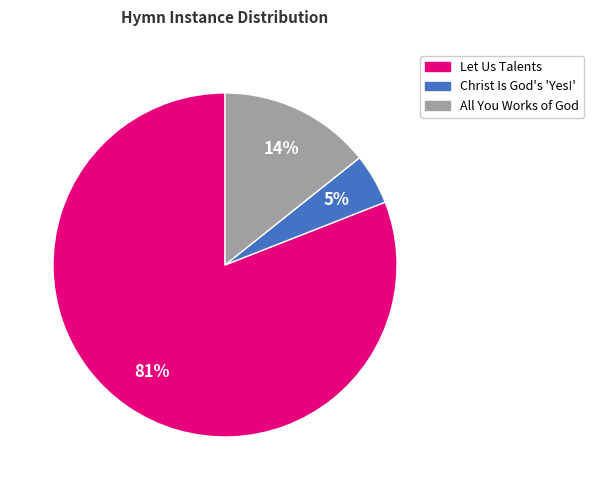

Is there a majority slice in this chart?

Yes